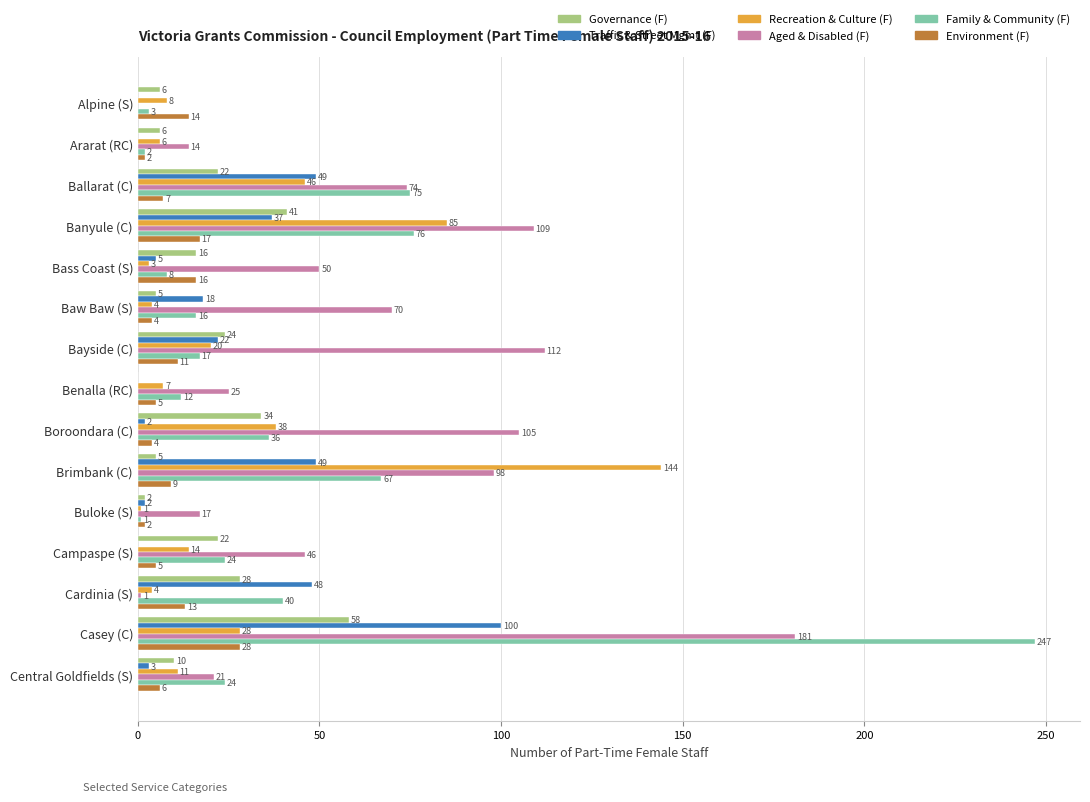

Which series changed the most between Ballarat (C) and Casey (C)?

Family & Community (F)